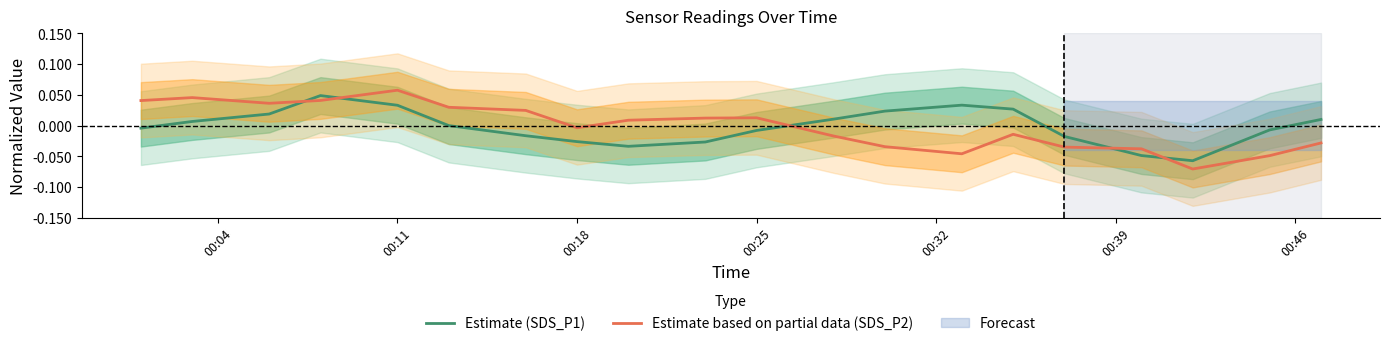

True or false: Estimate (SDS_P1) and Estimate based on partial data (SDS_P2) intersect in this chart.

True